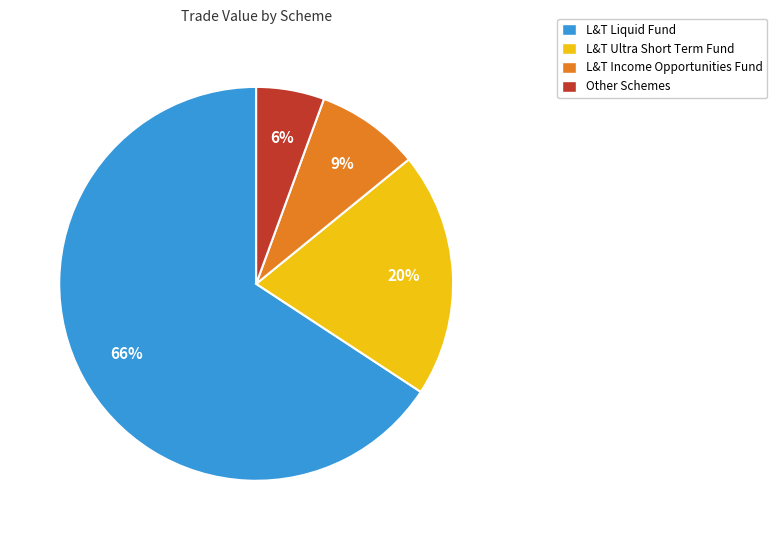

Which has a higher value, L&T Liquid Fund or L&T Income Opportunities Fund?

L&T Liquid Fund